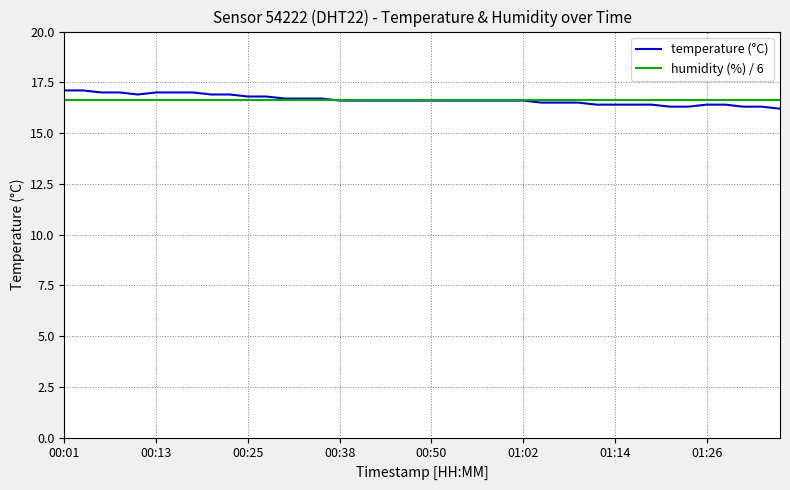

How many times do humidity (%) / 6 and temperature (°C) cross each other?

1